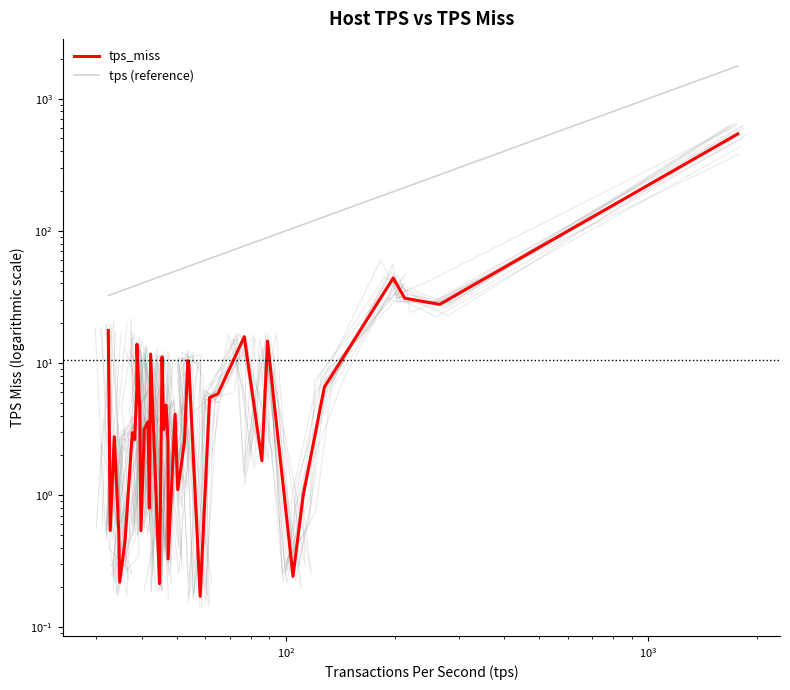

Reading left to right, extract all data points from this chart.

tps_miss: 17.6	0.5	2.8	0.5	0.2	0.5	3.0	2.6	6.4	13.8	4.4	0.5	3.2	3.6	0.8	11.7	0.2	11.1	3.1	4.8	2.5	0.3	4.1	1.1	2.6	10.4	9.7	0.2	5.5	5.8	15.8	1.8	14.6	0.2	1.0	6.6	43.9	30.9	27.7	540.3
tps (reference): 32.4	32.8	33.6	34.6	34.8	36.0	37.7	38.3	38.8	38.8	39.5	39.8	40.7	41.7	42.0	42.3	44.8	45.5	46.0	46.7	47.3	47.3	49.5	50.3	52.5	53.6	54.0	58.0	61.6	65.0	76.8	85.9	89.0	104.6	111.6	127.7	197.9	212.8	265.6	1765.3